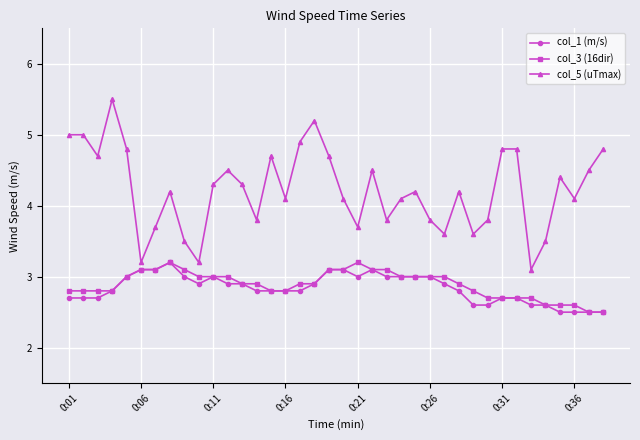

True or false: col_1 (m/s) and col_5 (uTmax) cross at least once.

False